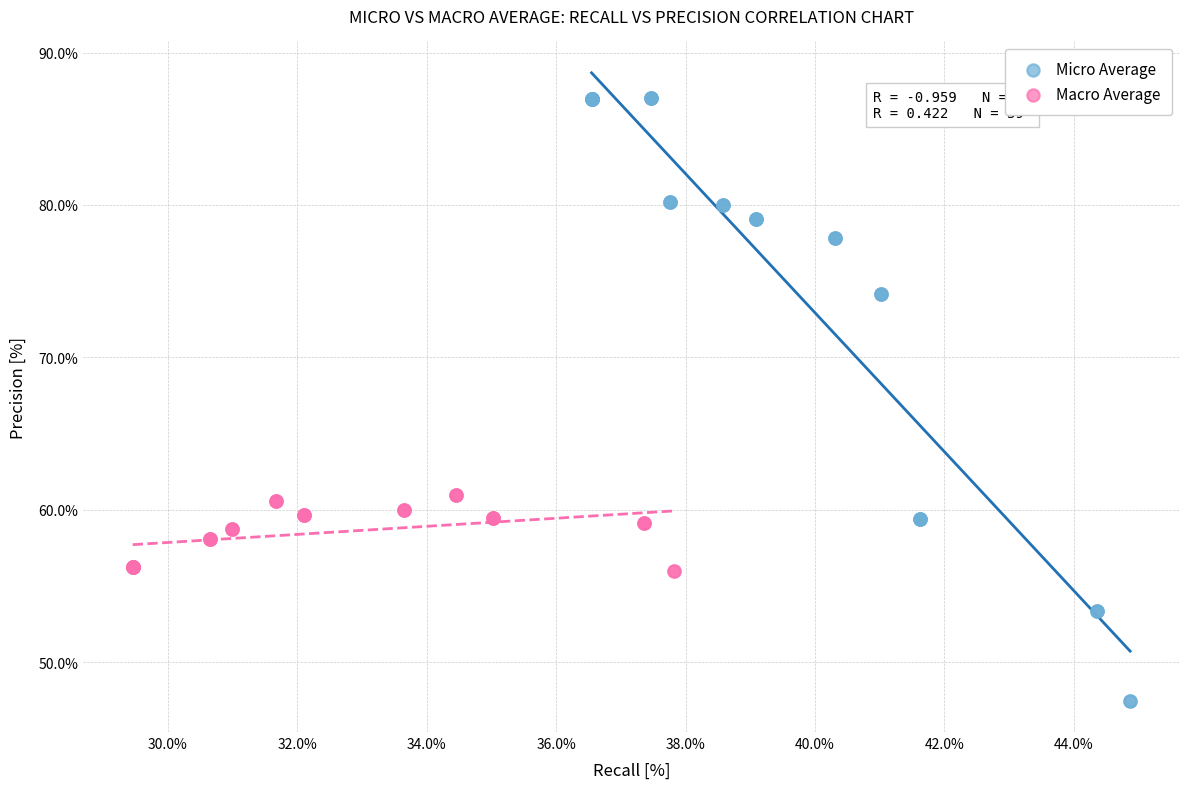

Which series reaches the minimum Y coordinate?

Micro Average